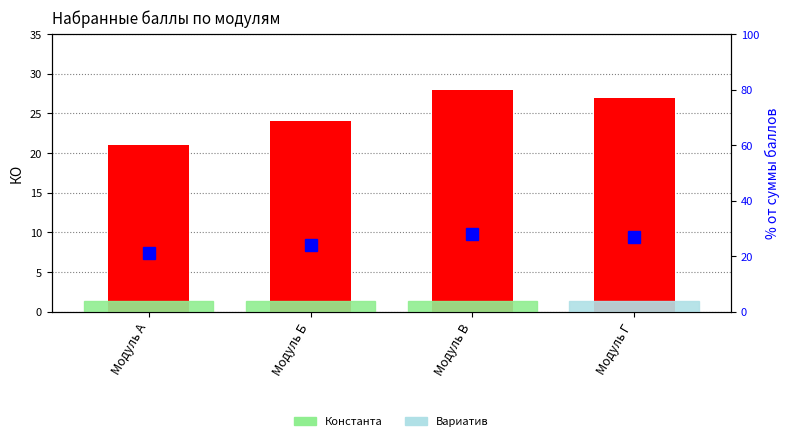

Rank the series by their maximum value, from lowest to highest.

КО (баллы), % от суммы